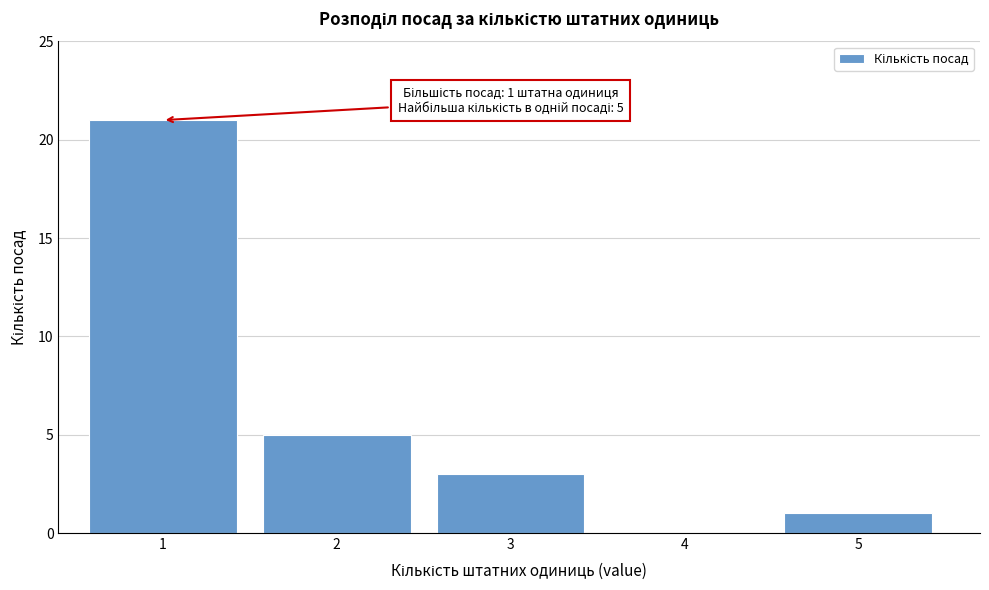

Reading left to right, transcribe all the data shown in this chart.

1=21	2=5	3=3	4=0	5=1